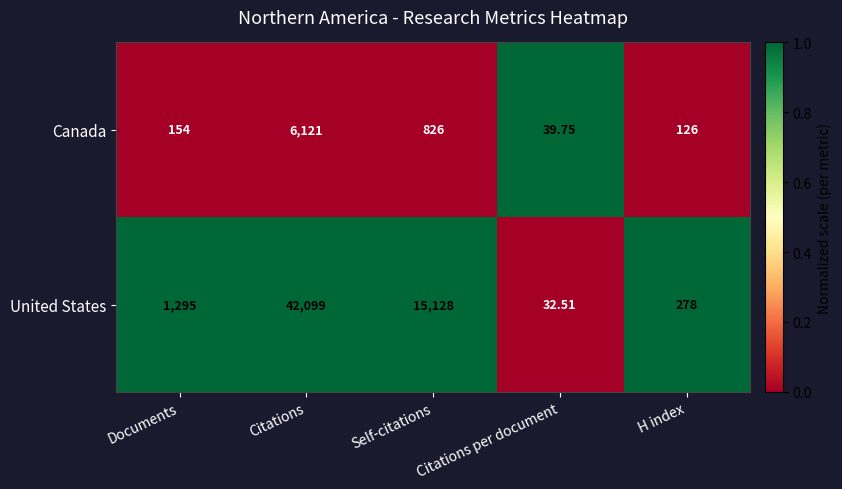

Which series has the largest range (max minus min)?

United States